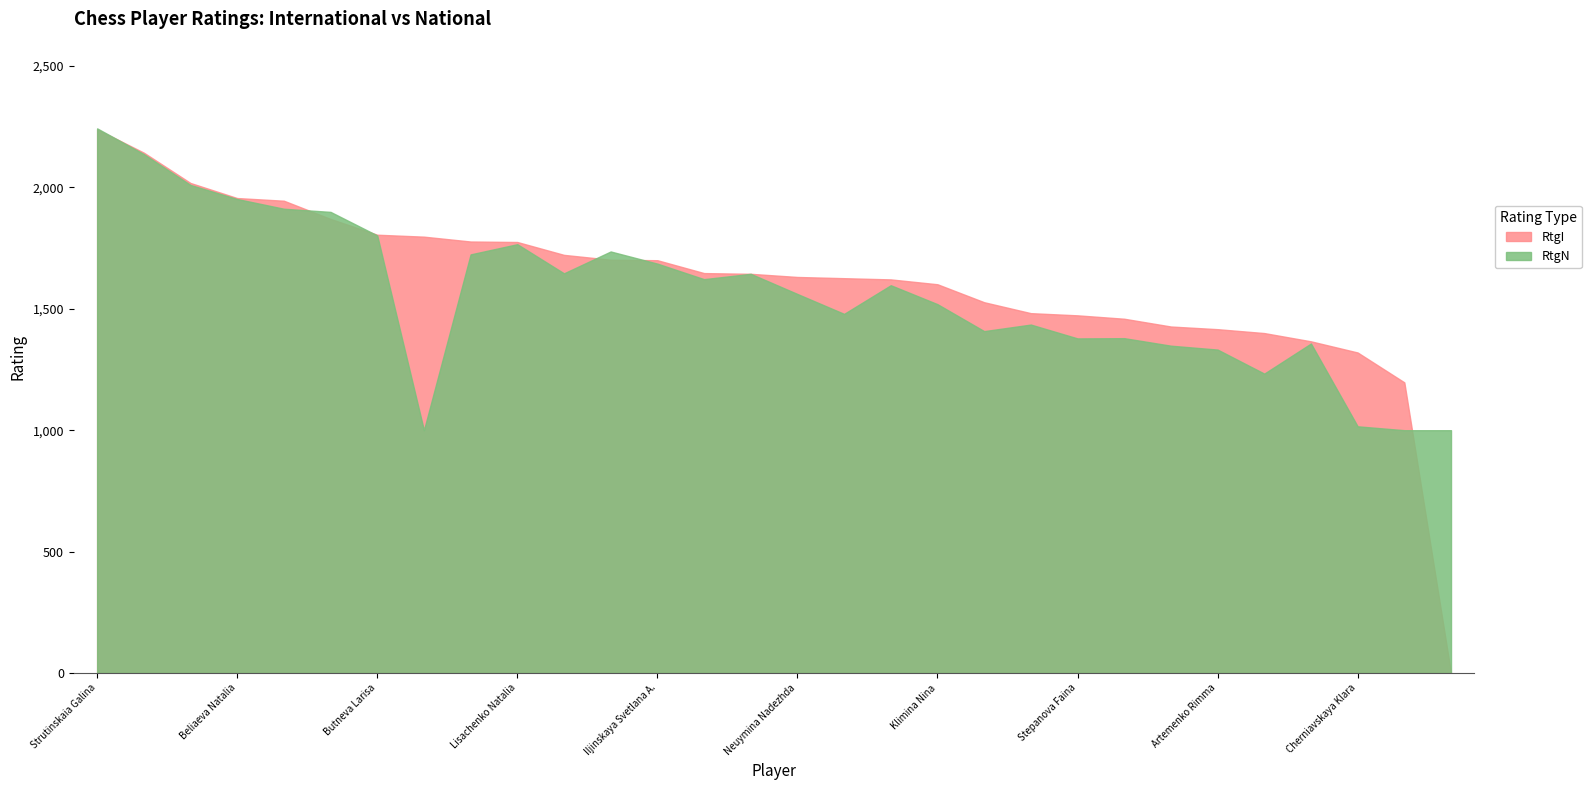

Rank the series by their average value, from lowest to highest.

RtgN, RtgI